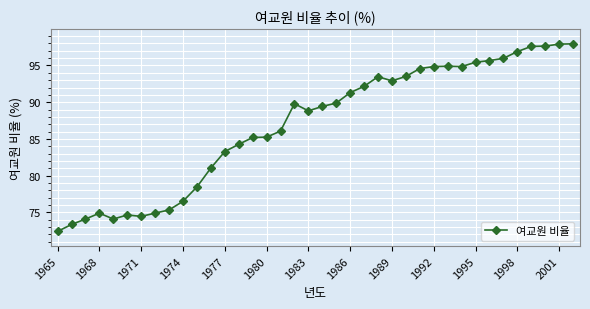

What is the difference between the second highest and minimum values?

25.5